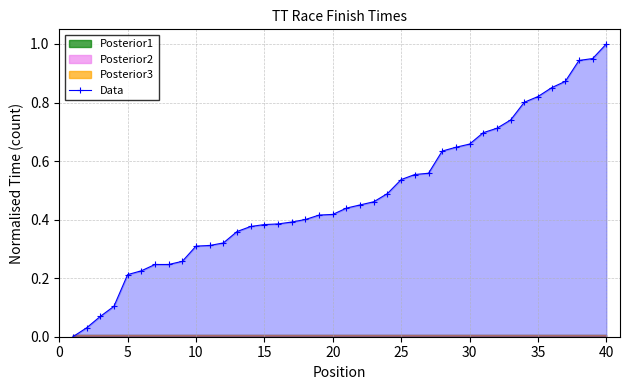

What is the difference between the maximum and minimum values?

1.0